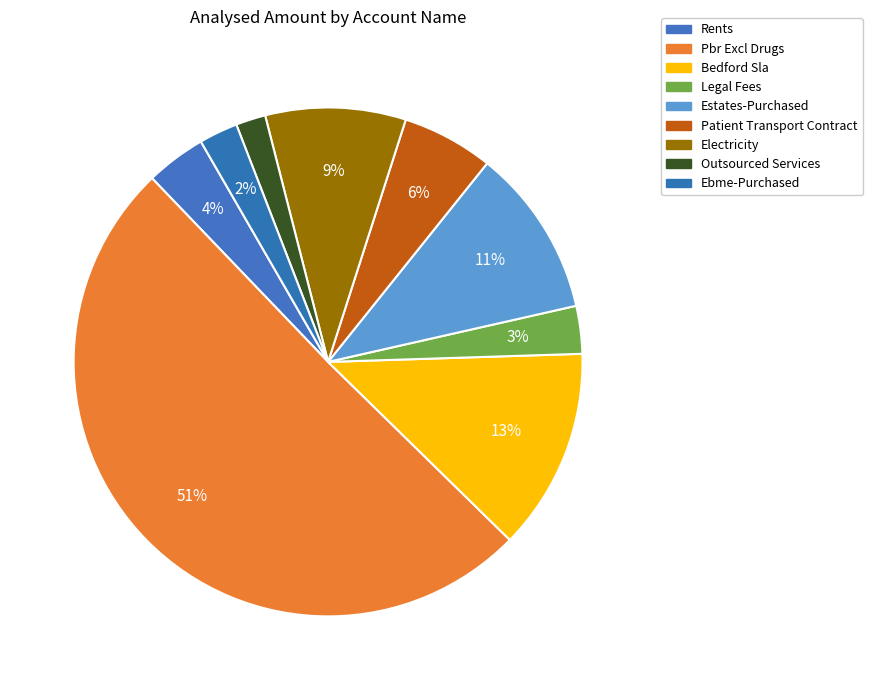

How many segments does this pie chart have?

9